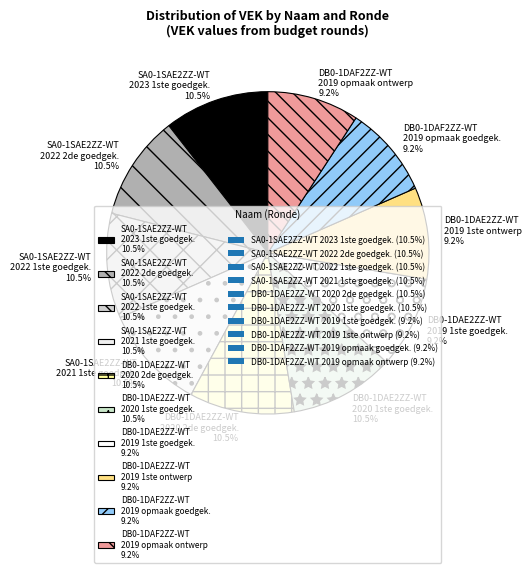

Combined, do SA0-1SAE2ZZ-WT 2022 2de goedgek. 10.5% and SA0-1SAE2ZZ-WT 2021 1ste goedgek. 10.5% account for over 50%?

No